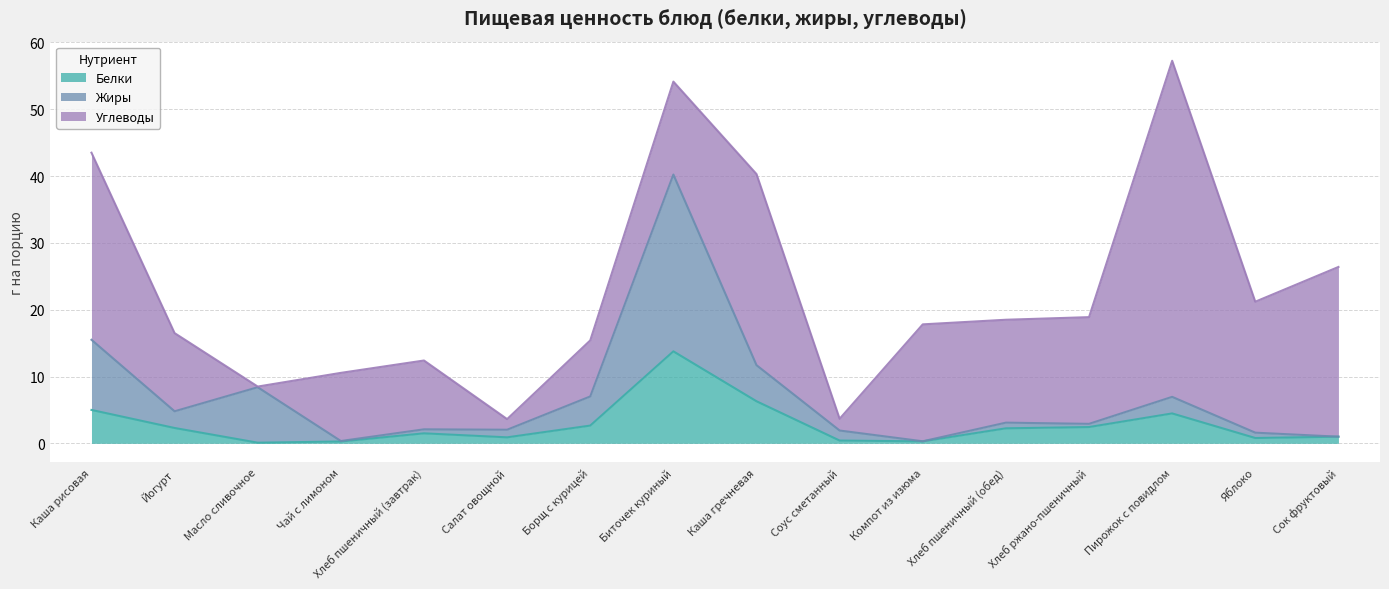

True or false: Жиры and Белки intersect in this chart.

False